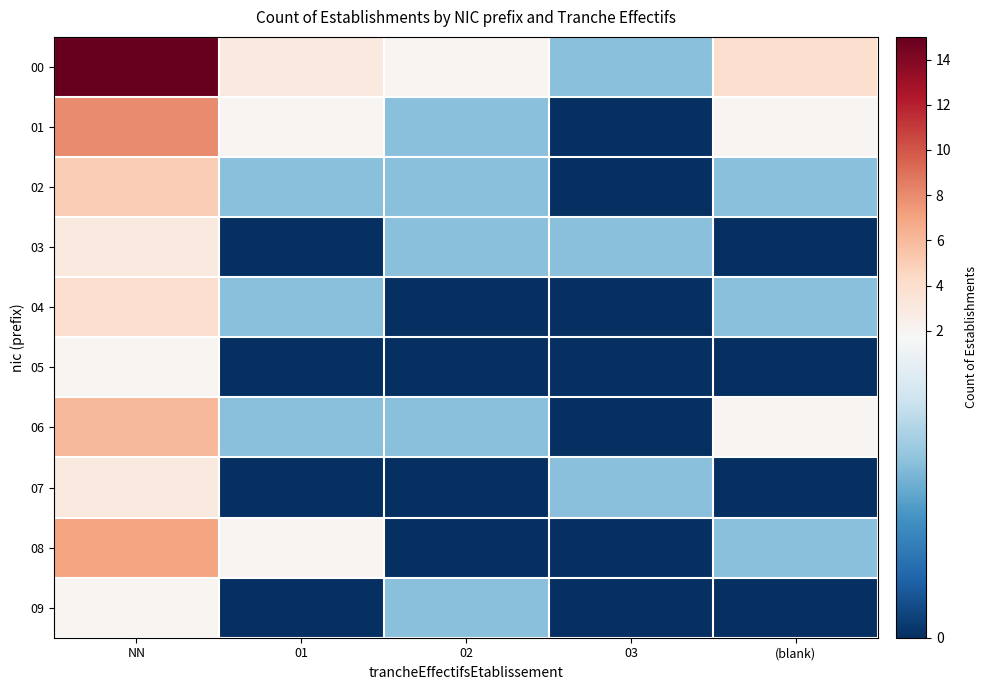

Which series changed the most between 03 and (blank)?

00